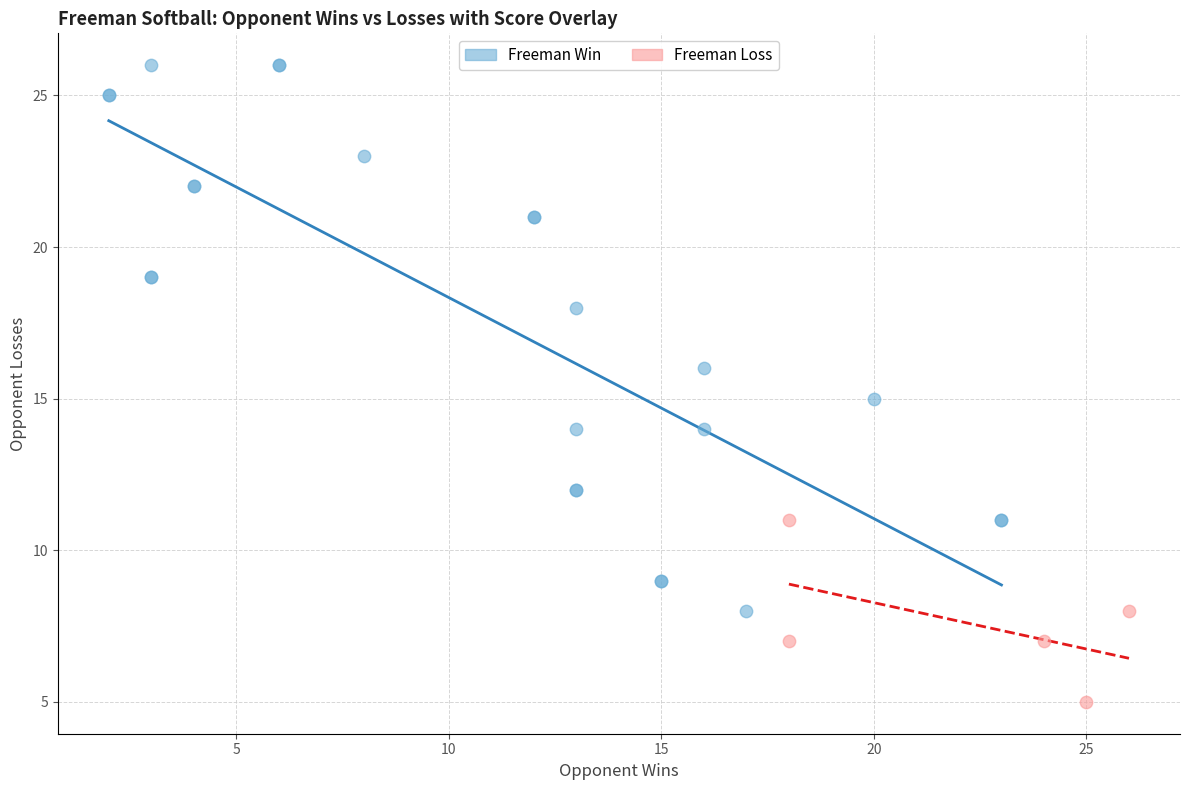

Which series contains the highest Y value?

Freeman Win